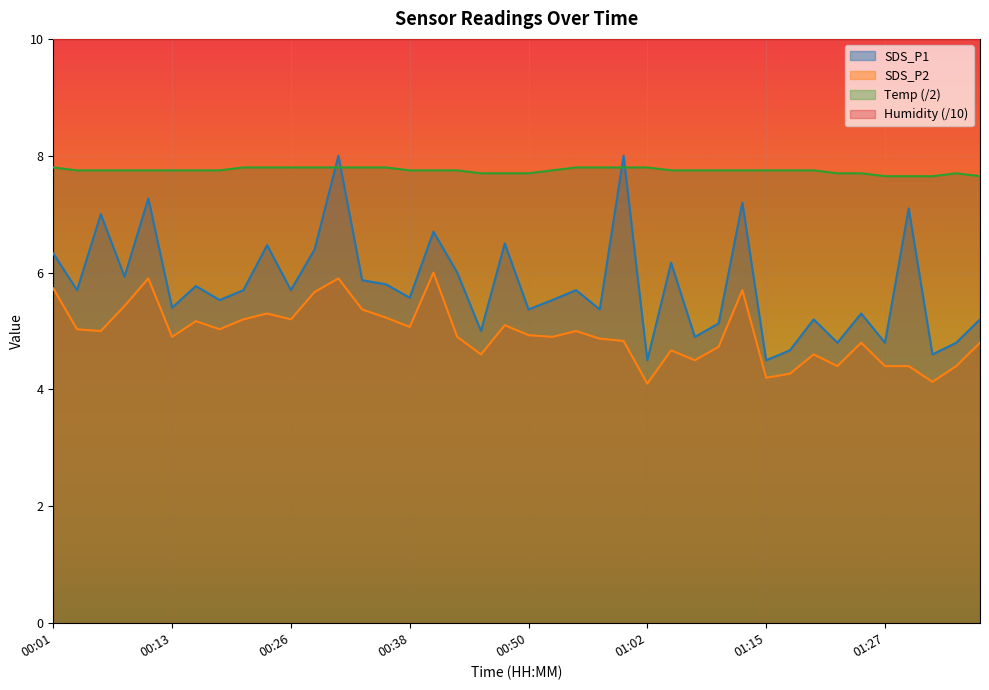

The SDS_P1 series shows 4.6 at 01:33. True or false?

True